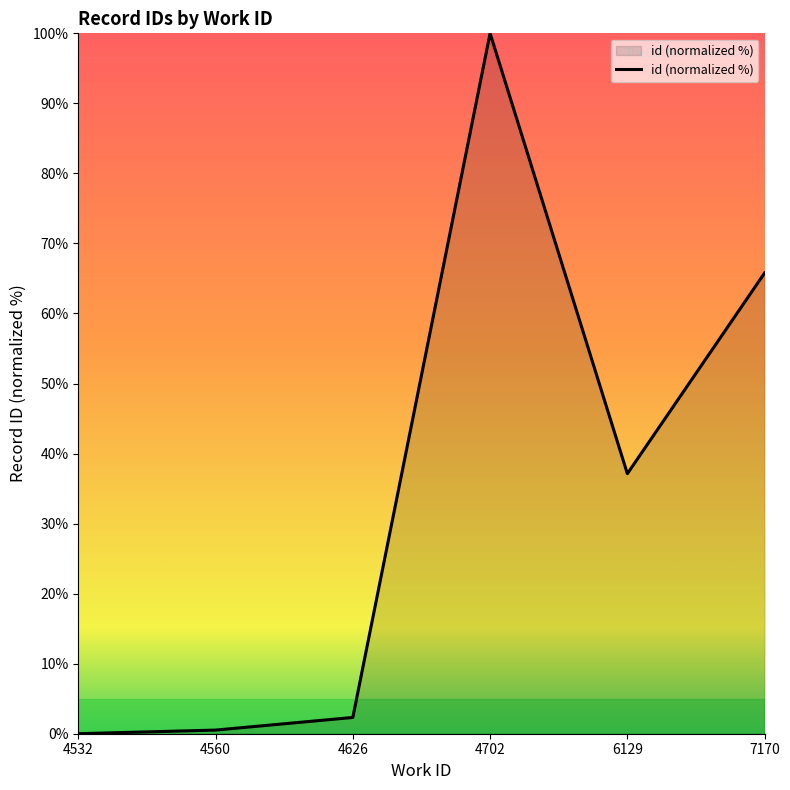

How many values are above zero?

5